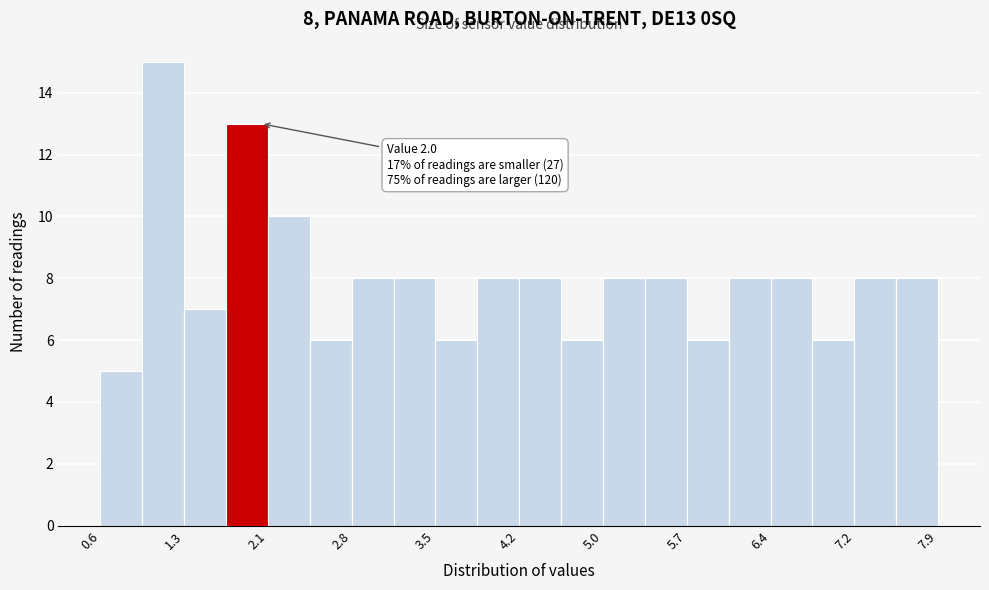

Read against the x-axis, roughly where is the centre of the tallest bar?

1.1